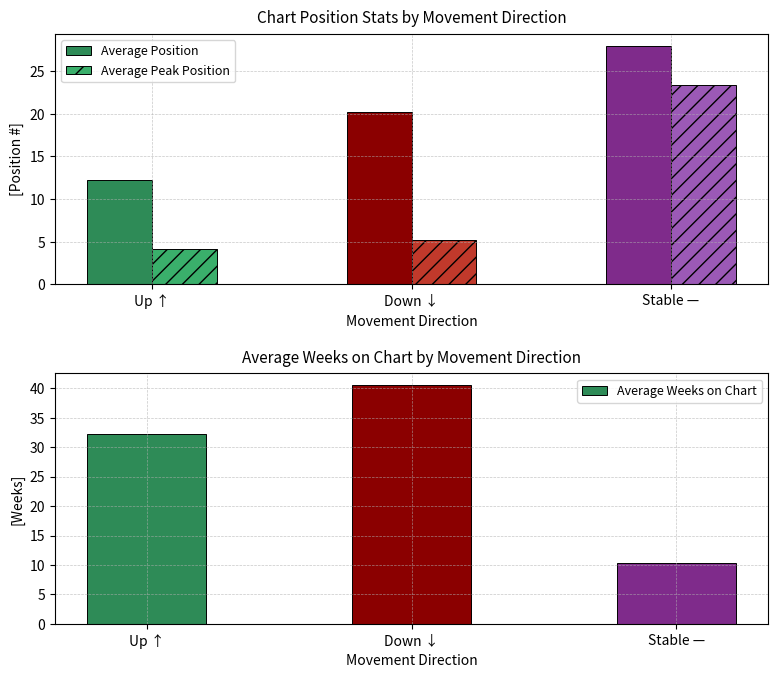

What is the value of the Average Peak Position bar at the 2nd from the left?

5.2